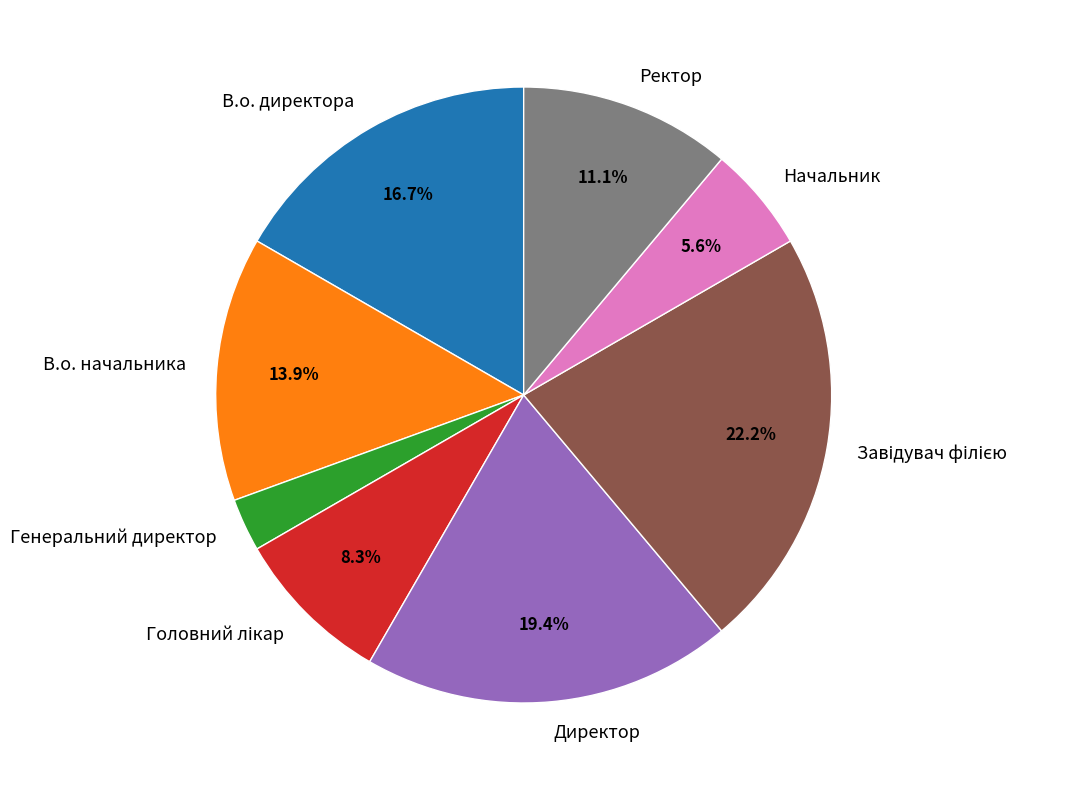

Is there any slice that represents more than half of the pie?

No